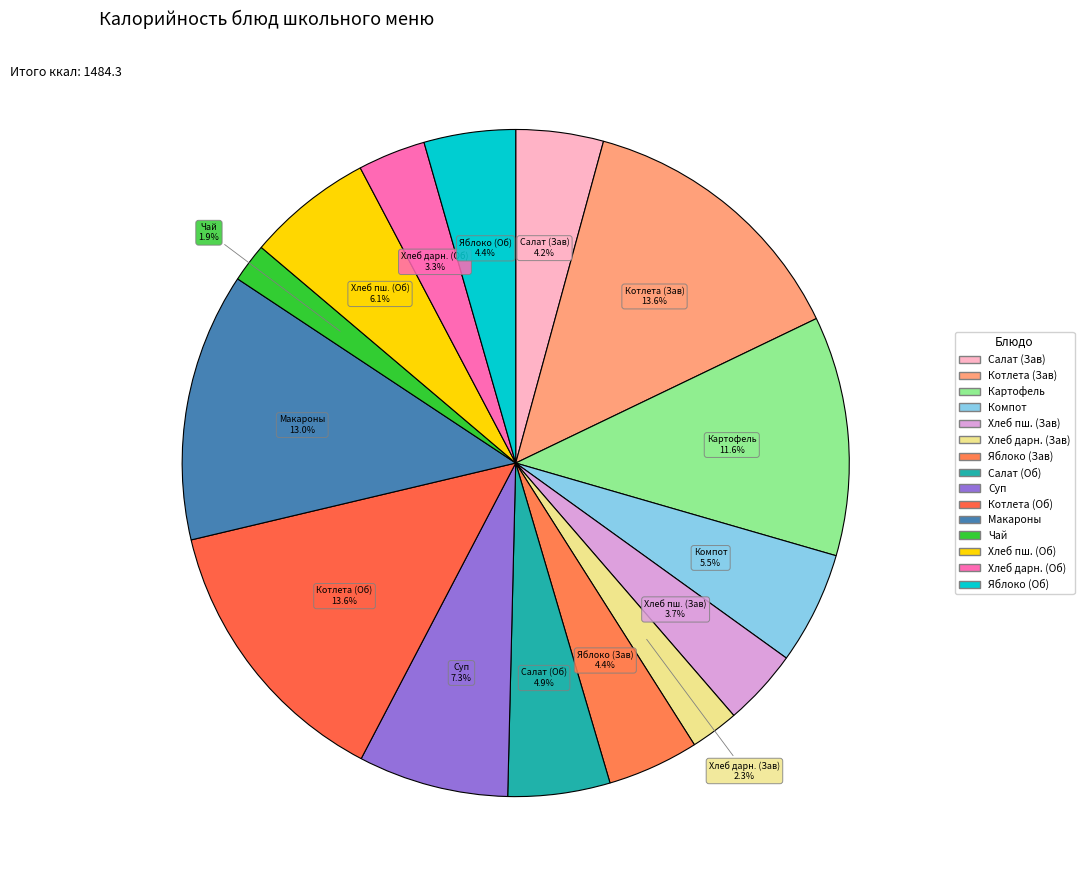

Which category has the biggest portion of the pie?

Котлета Московская с соусом (Завтрак)